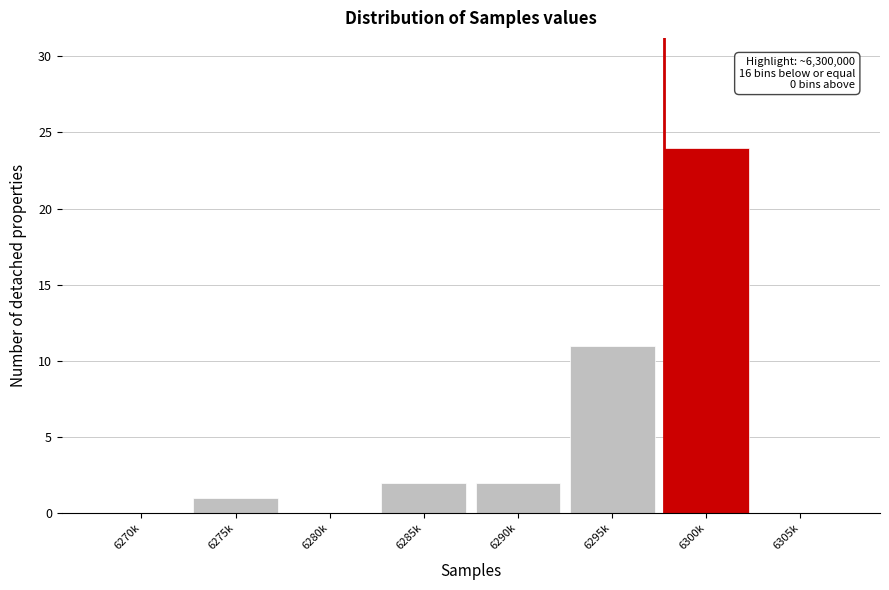

Reading left to right, what are all the values shown in this chart?

6270k=0	6275k=1	6280k=0	6285k=2	6290k=2	6295k=11	6300k=24	6305k=0